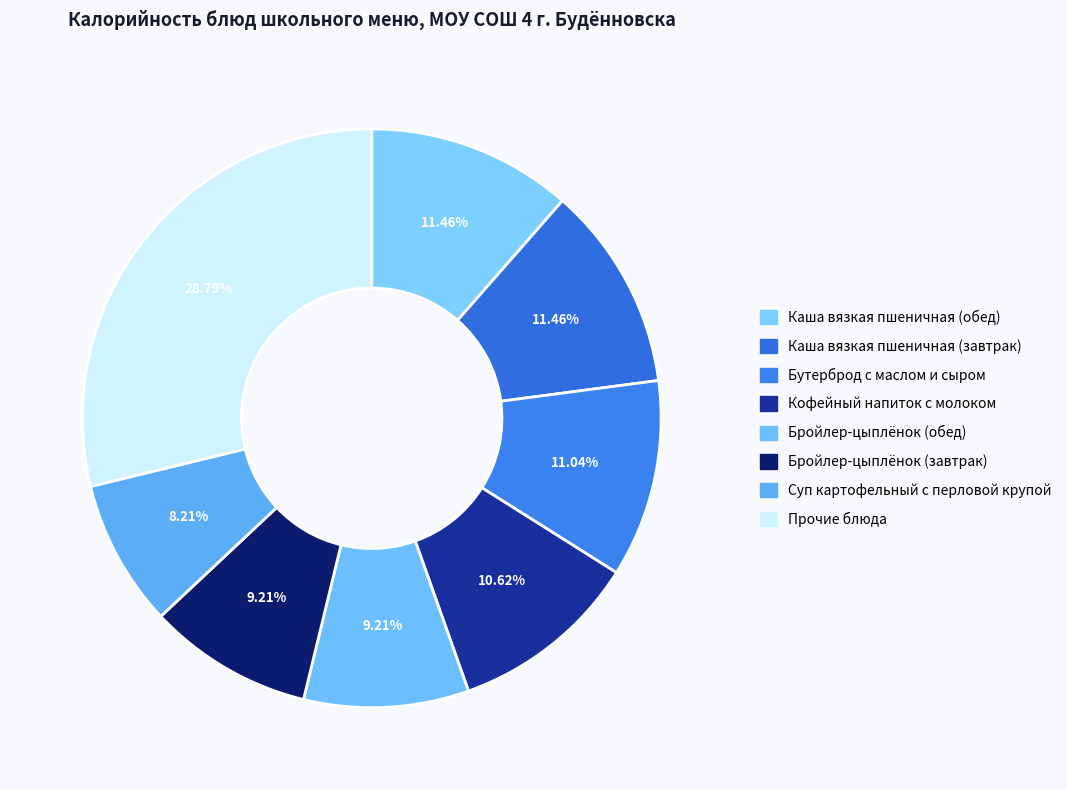

Count the number of slices in the pie.

8